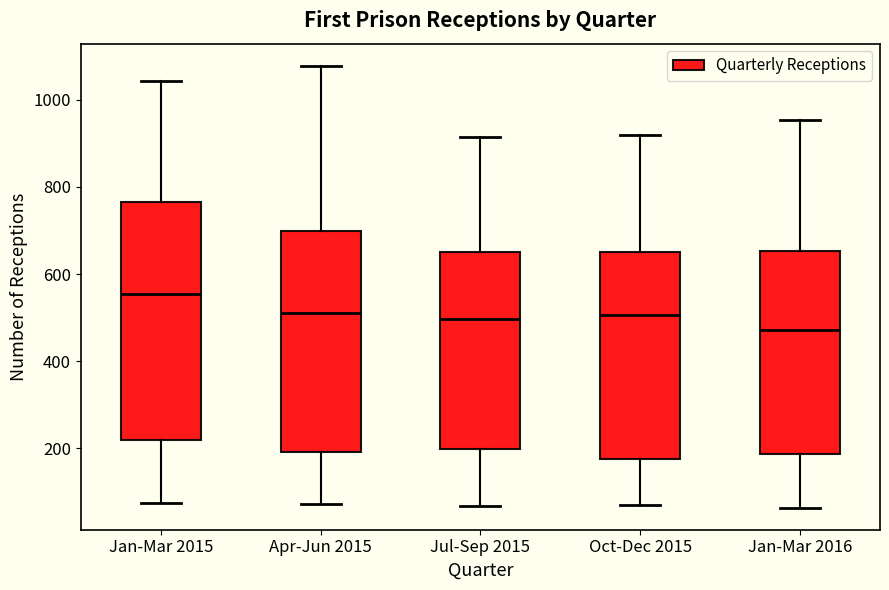

Reading left to right, transcribe this box plot: for each box, give where its median line is, the range the box spans, and where its two whiskers end, as read against the y-axis. The values are not printed on the chart, so give them approximately, as read against the axis.

Jan-Mar 2015: median 560, box 220 to 760, whiskers 80 to 1040
Apr-Jun 2015: median 500, box 200 to 700, whiskers 80 to 1080
Jul-Sep 2015: median 500, box 200 to 660, whiskers 60 to 920
Oct-Dec 2015: median 500, box 180 to 660, whiskers 60 to 920
Jan-Mar 2016: median 480, box 180 to 660, whiskers 60 to 960